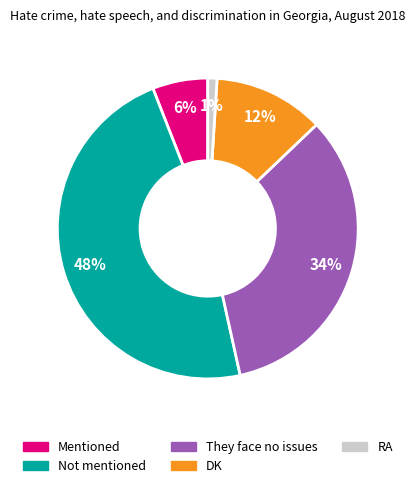

The RA slice represents 10% of the pie. True or false?

False